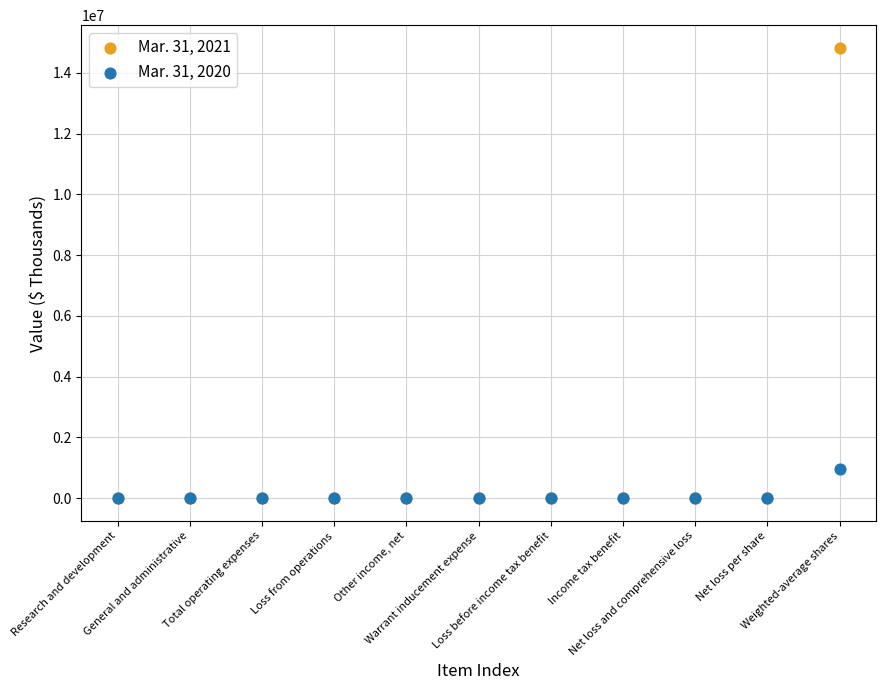

Across all series, what Y value is closest to 7411022?

959285.0